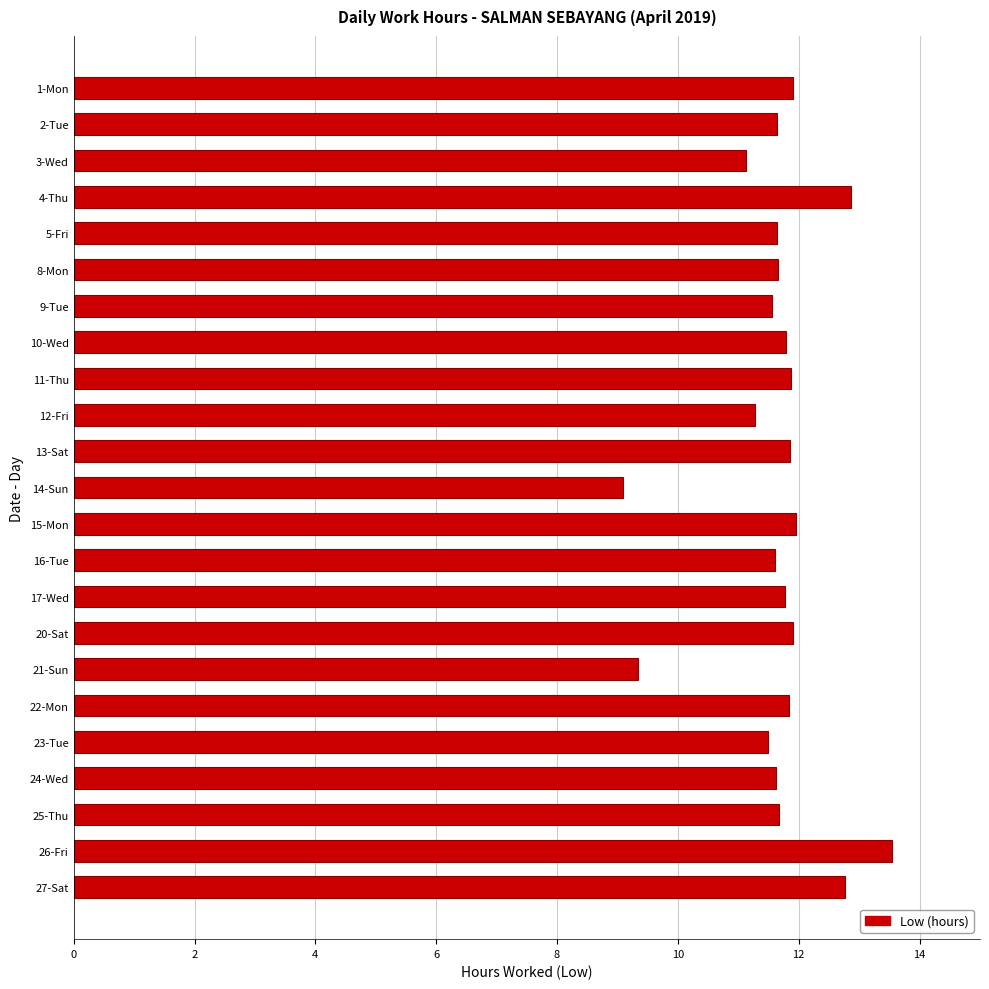

Does the chart contain any negative values?

No